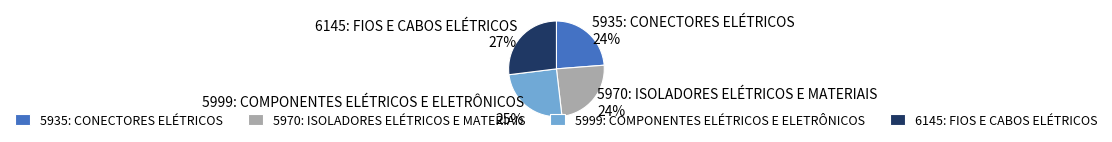

Is the sum of 5970: ISOLADORES ELÉTRICOS E MATERIAIS and 5999: COMPONENTES ELÉTRICOS E ELETRÔNICOS greater than half?

No